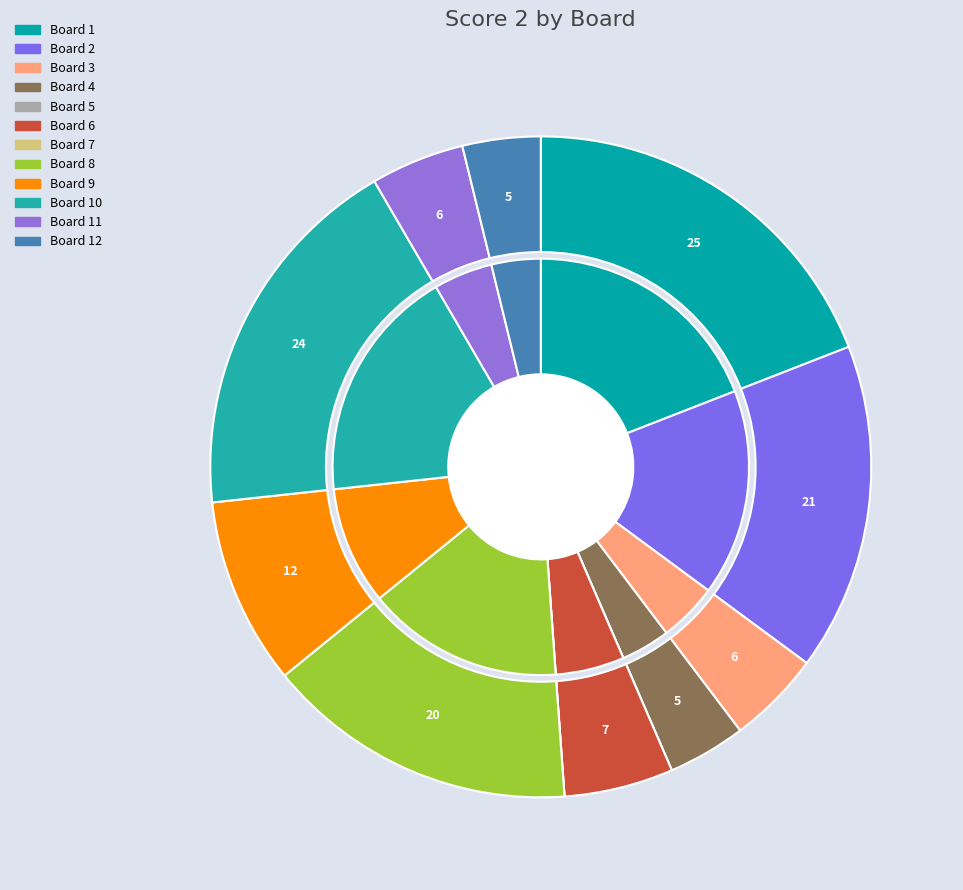

Does Board 10 represent more than half of the total?

No